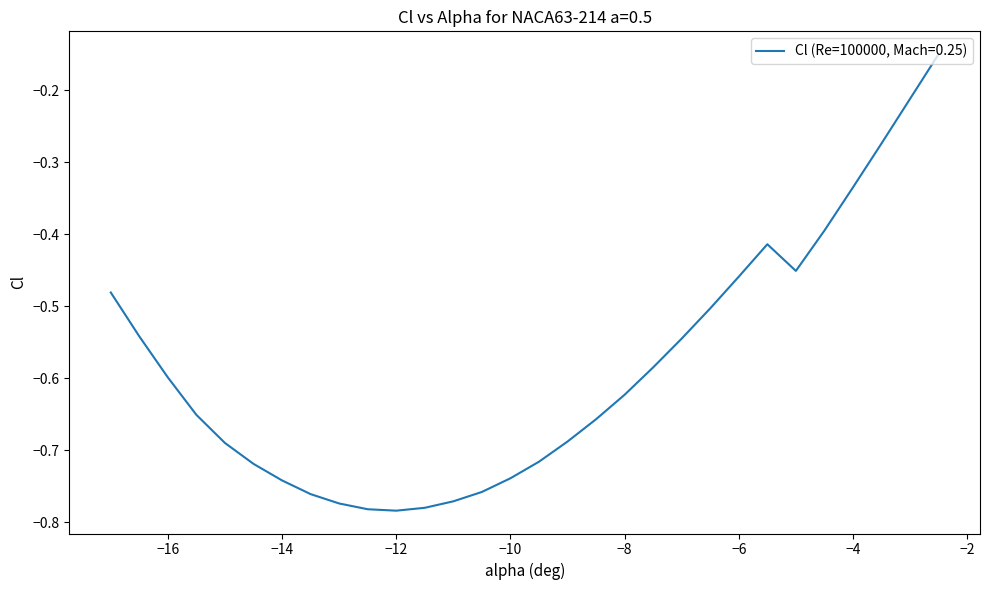

The chart shows a value of -0.6 at −6. True or false?

False